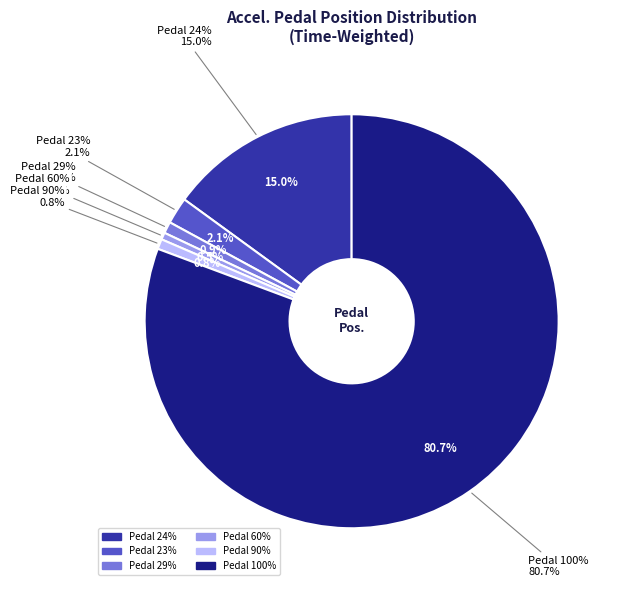

Rank the categories by value from lowest to highest.

60, 90, 29, 23, 24, 100